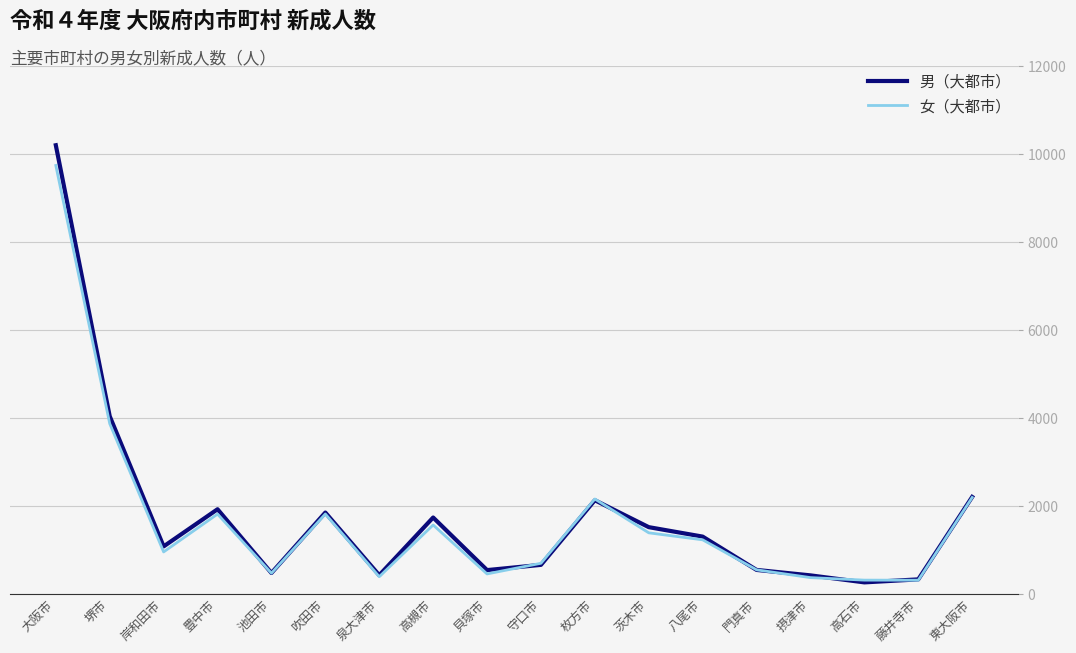

At how many categories does at least one series exceed 4908?

1